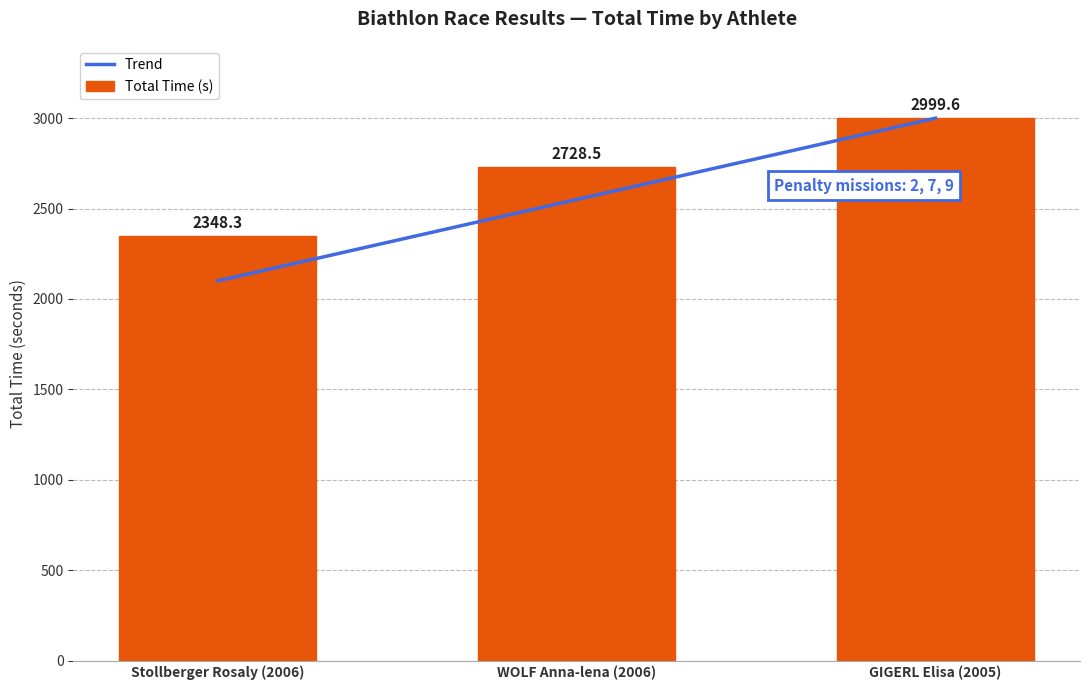

At which category is the sum across all series the highest?

GIGERL Elisa (2005)